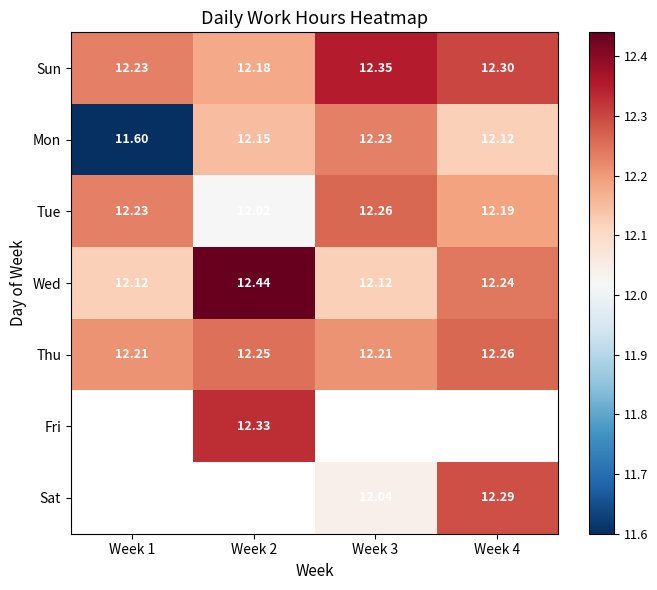

Is the value of Sat at Week 3 greater than the value of Sun at Week 3?

No